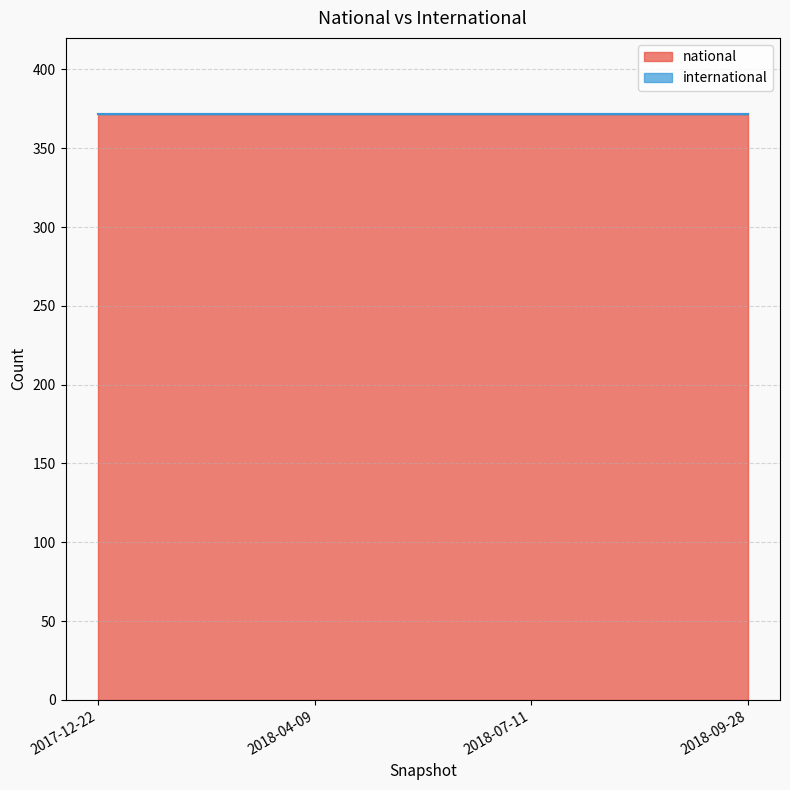

True or false: international has a value of 0 at 2017-12-22.

True